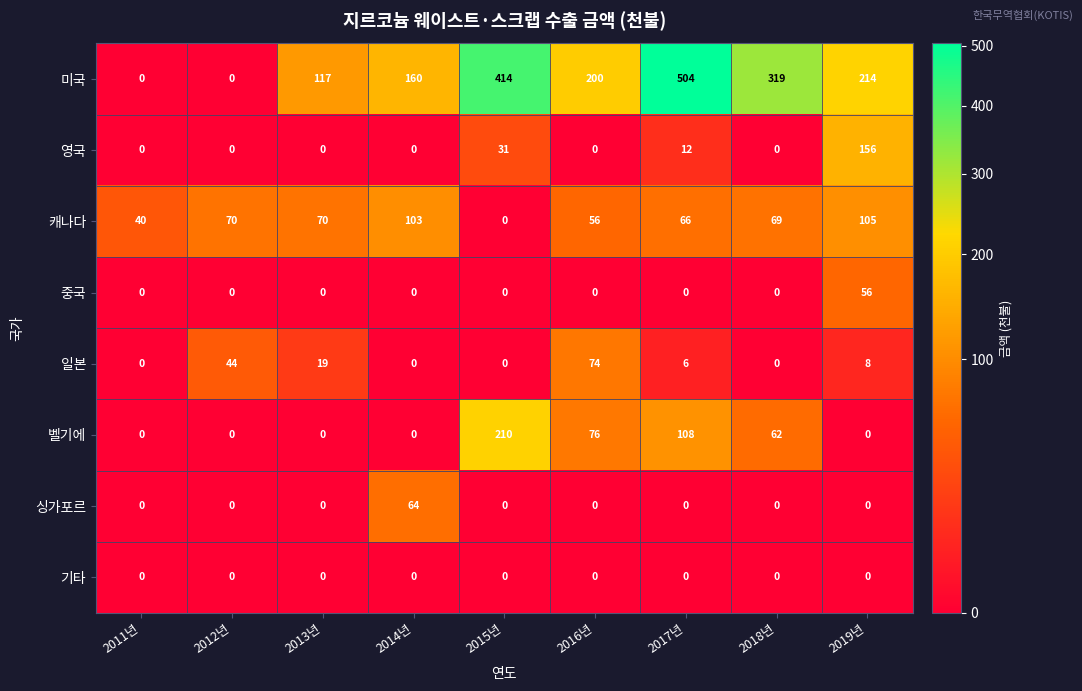

Rank the series by their maximum value, from lowest to highest.

기타, 중국, 싱가포르, 일본, 캐나다, 영국, 벨기에, 미국